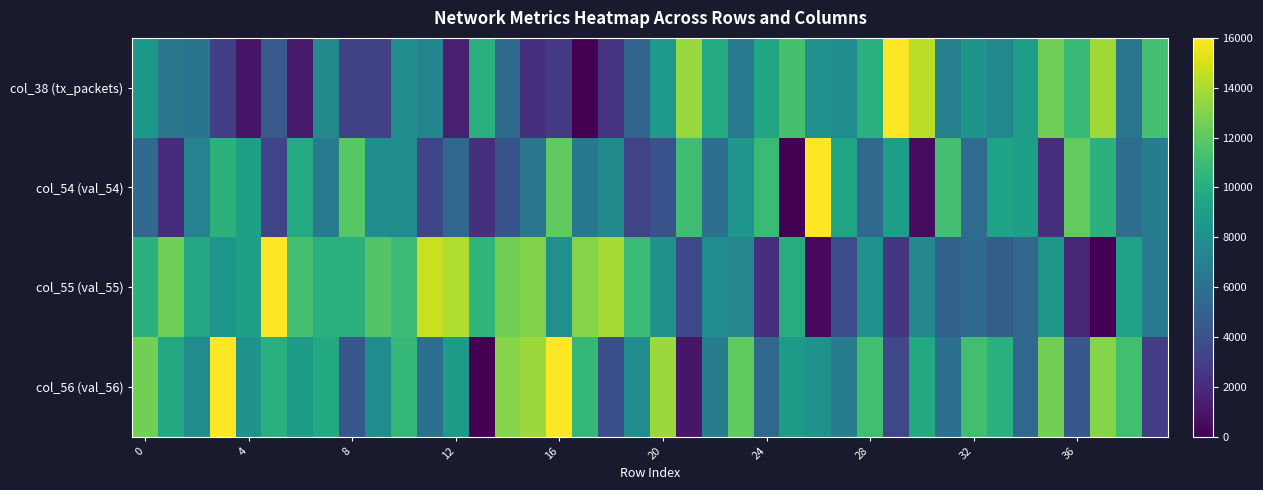

At how many categories does at least one series exceed 1940?

40